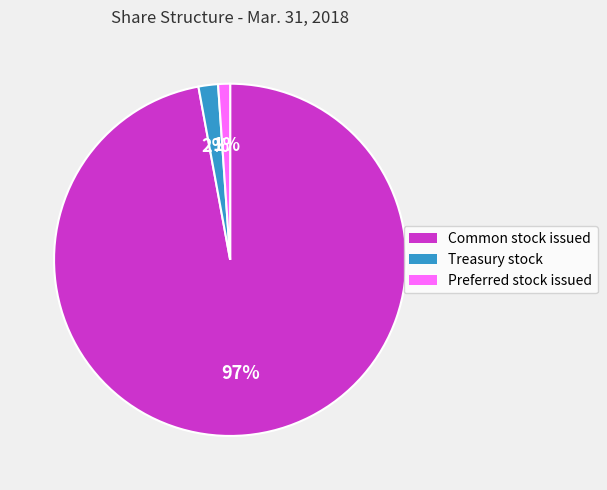

Is it true that Common stock issued is 97% of the pie?

True